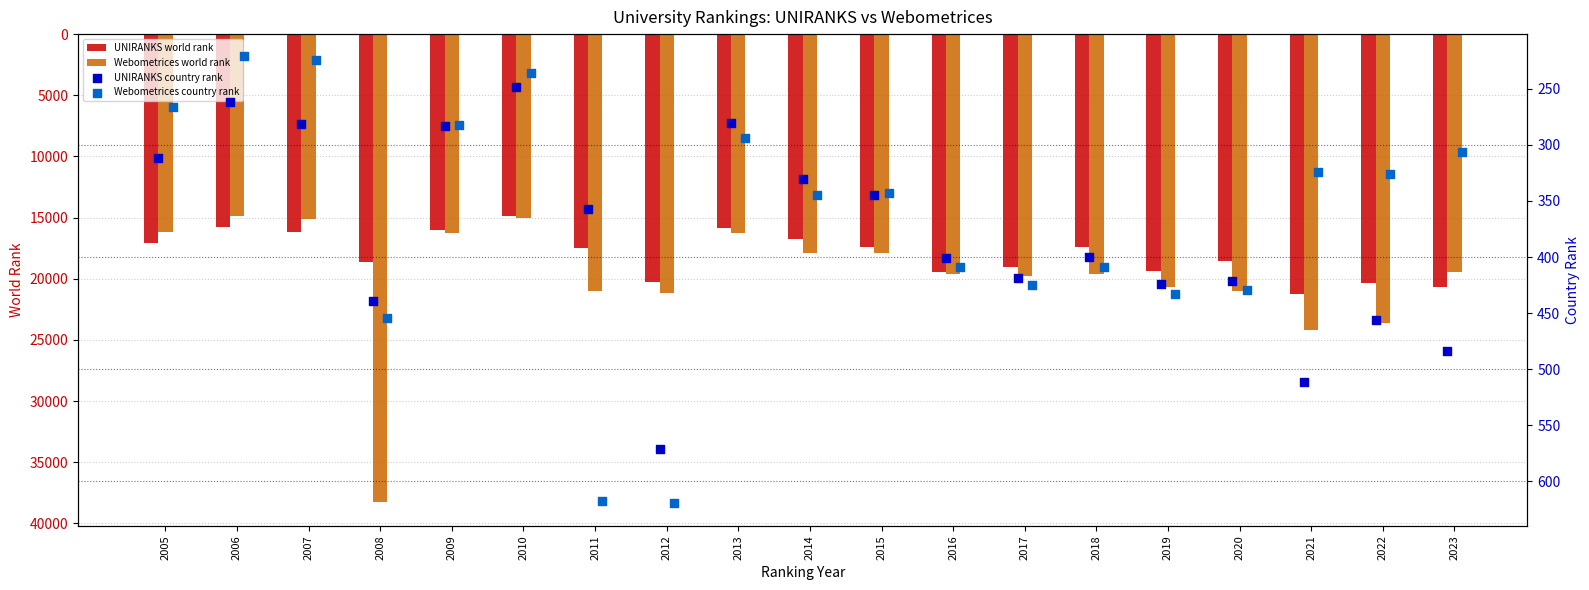

Which series has the largest Y range (max minus min)?

Webometrices world rank